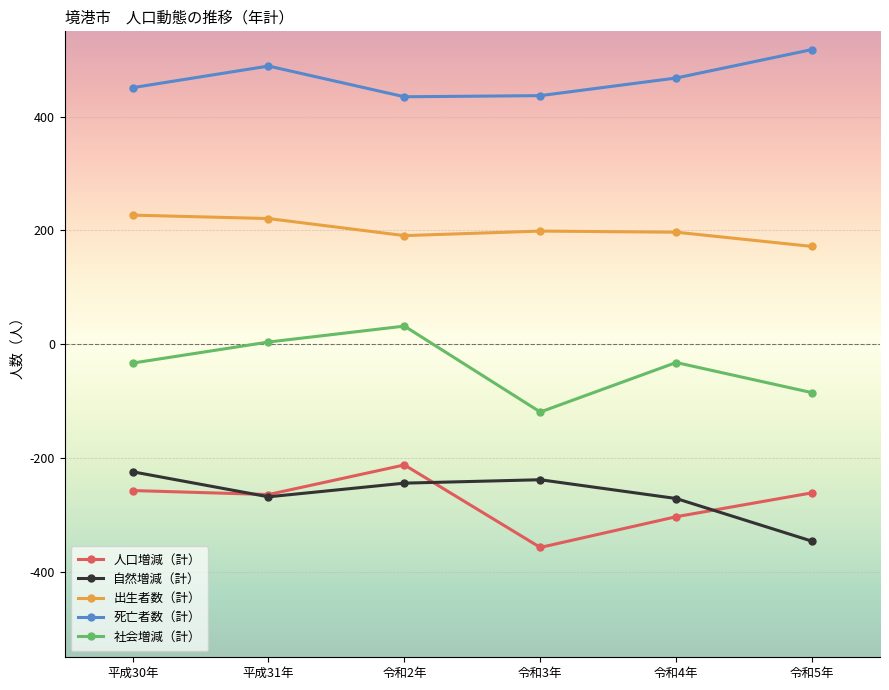

True or false: 人口増減（計） and 社会増減（計） cross at least once.

False